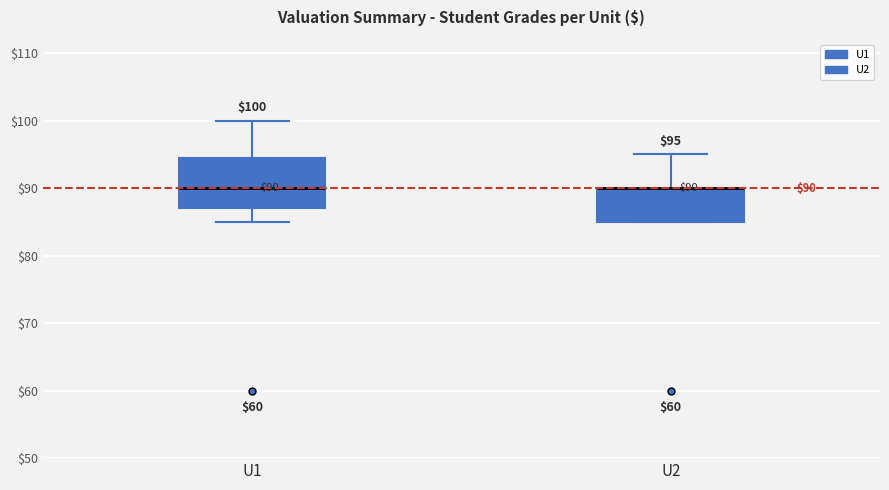

Which box is the tallest, from its lower edge to its upper edge?

U1